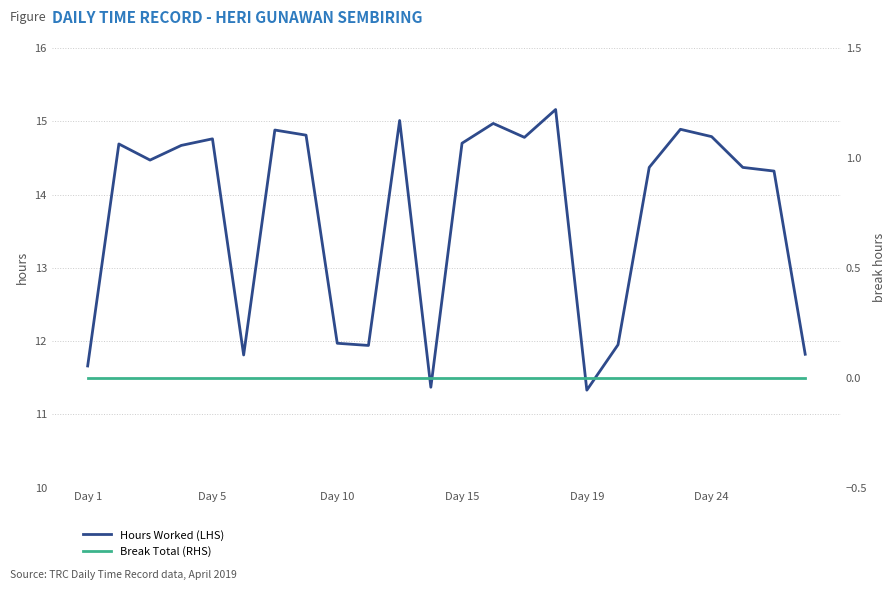

What are all the series names shown in the legend?

Hours Worked (LHS), Break Total (RHS)